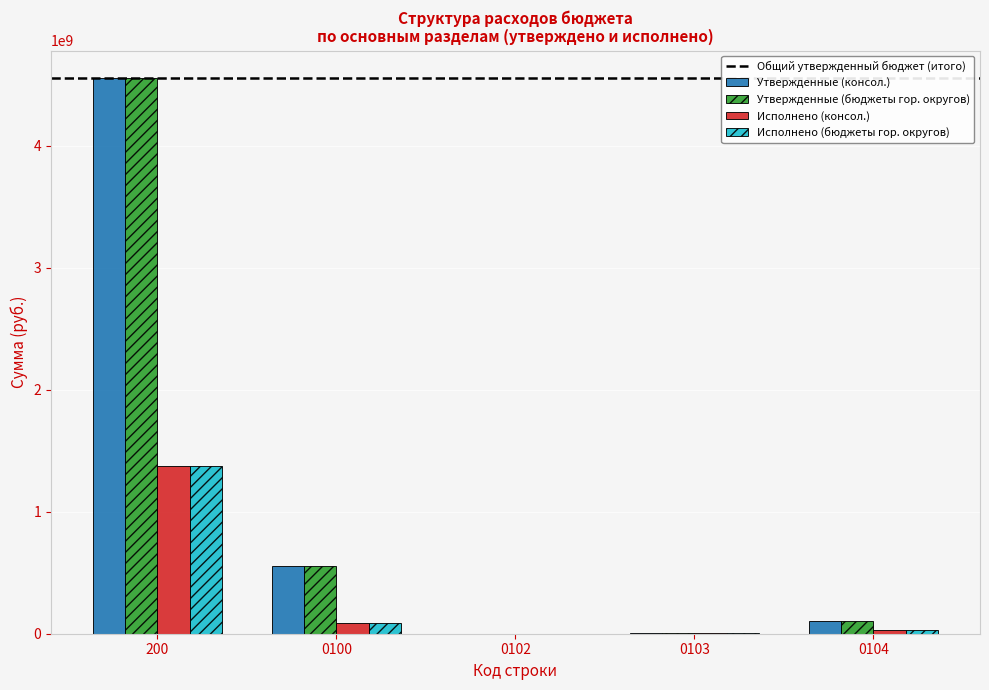

What is the highest value of the Исполнено (консол.) series?

1374154538.1